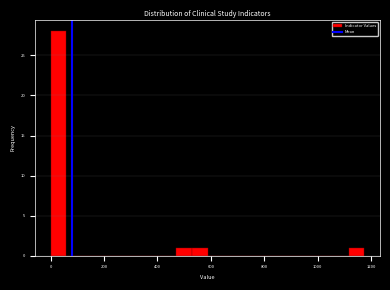

Around what value on the x-axis is the tallest bar? Give the approximate position of its centre, as read against the axis.

20